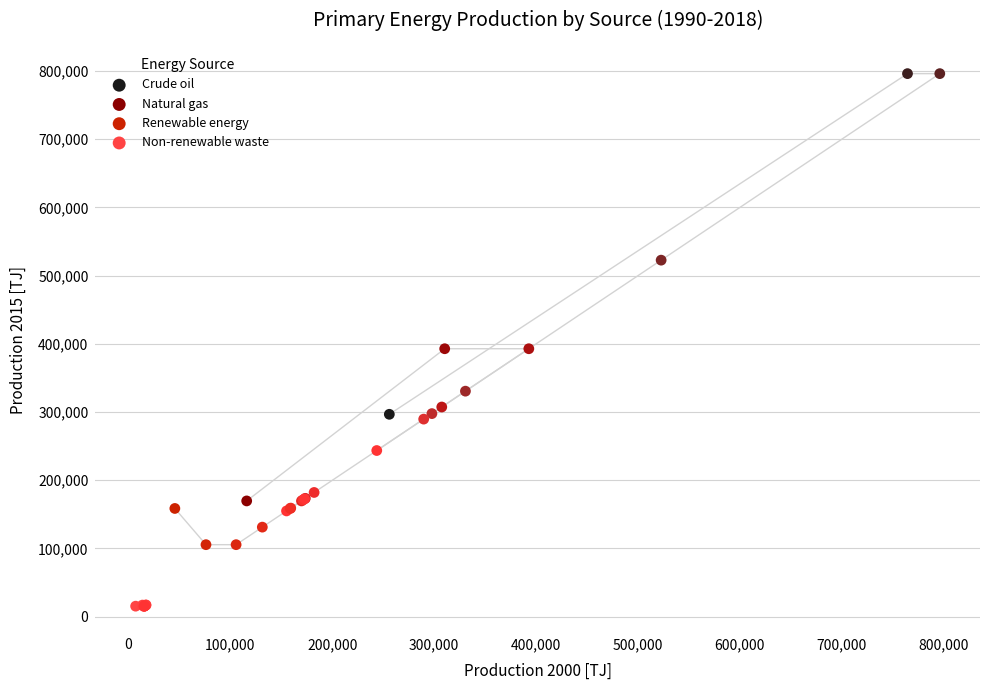

Which series reaches the minimum Y coordinate?

Non-renewable waste